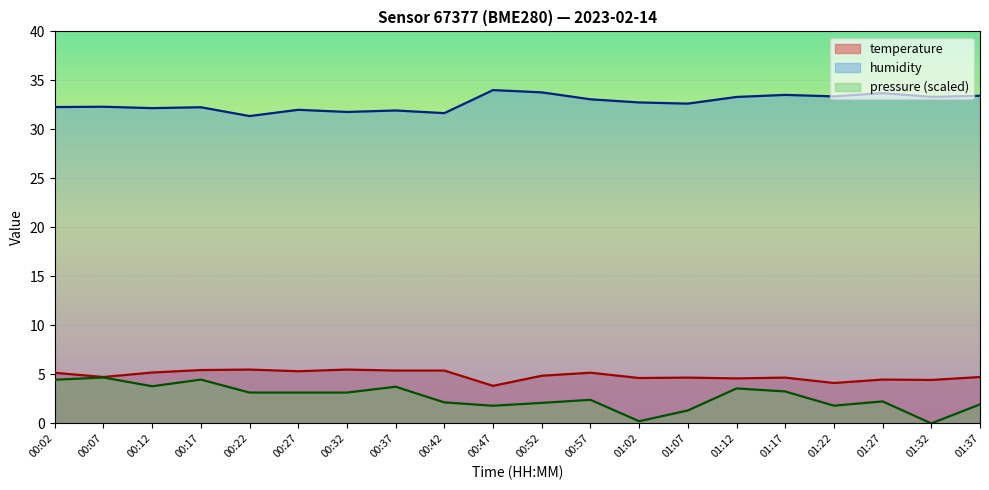

Which has a higher value, 01:37 or 01:17?

01:37